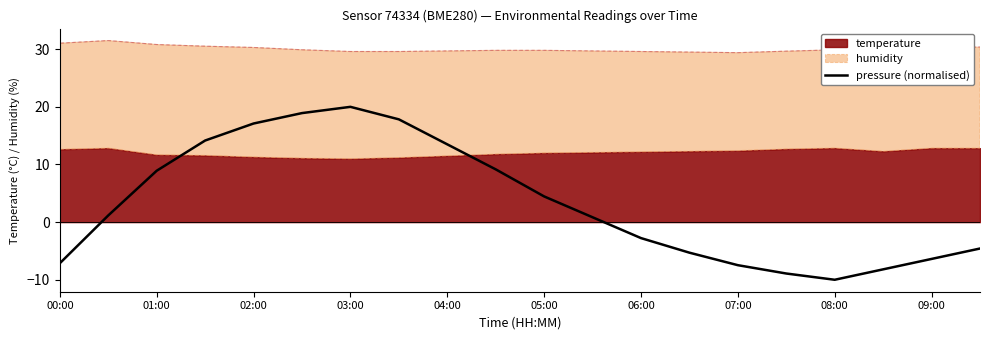

What is the maximum value for pressure (normalised)?

20.0